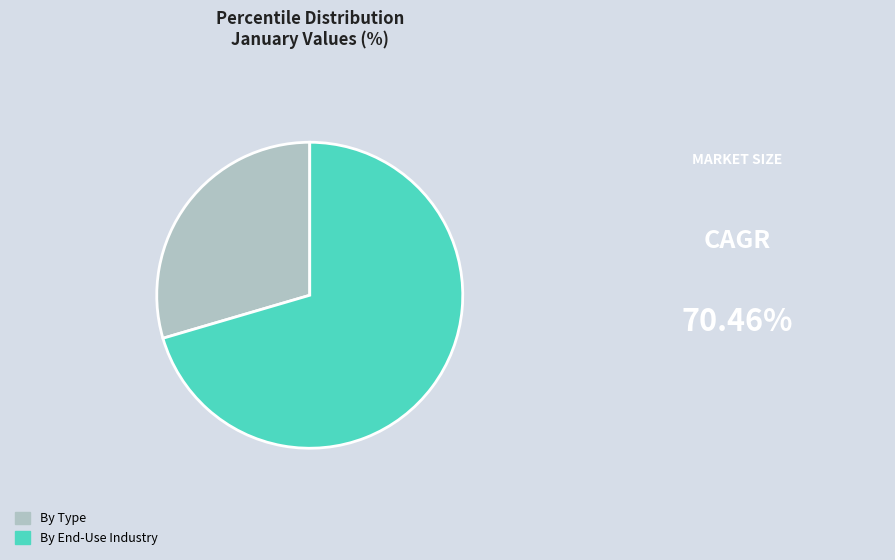

Which slice is the largest?

By End-Use Industry